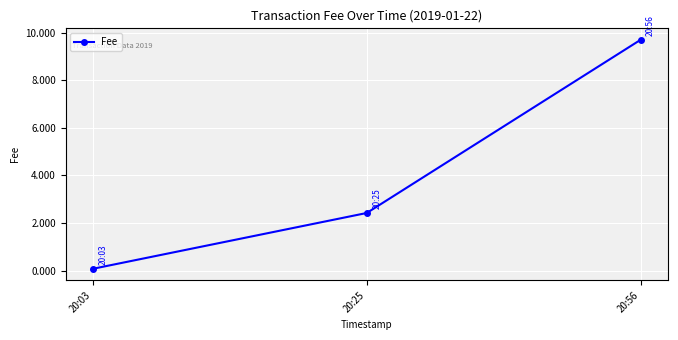

Reading left to right, what are all the values shown in this chart?

20:03=0.1	20:25=2.4	20:56=9.7